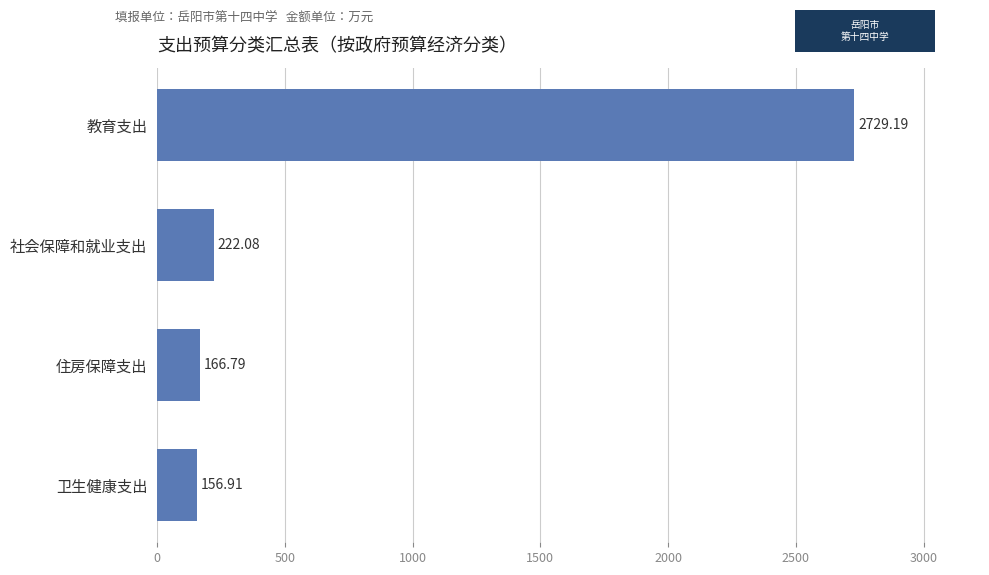

What is the label of the 4th bar from the bottom?

教育支出